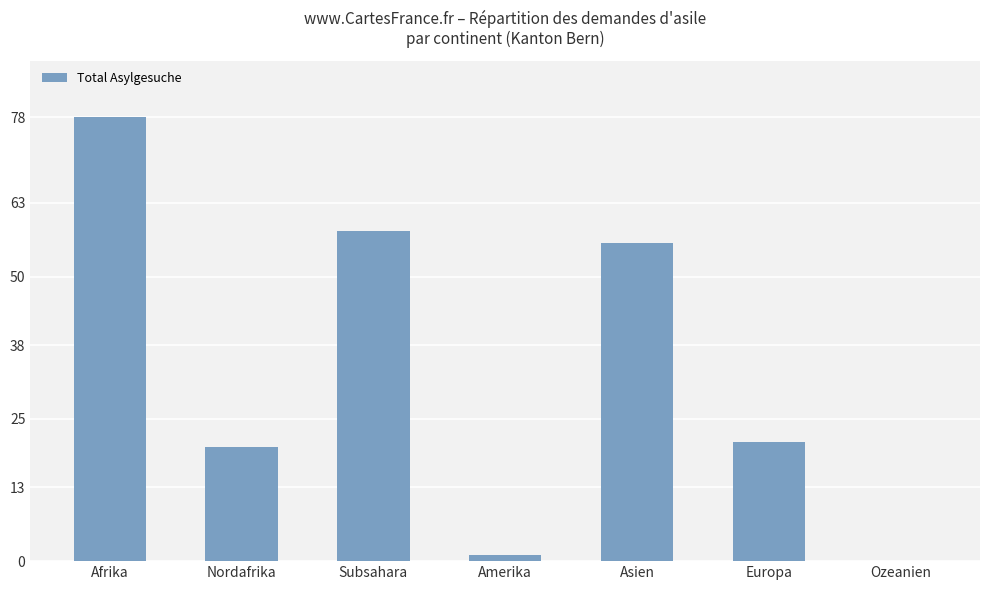

What is the sum of all values?

234